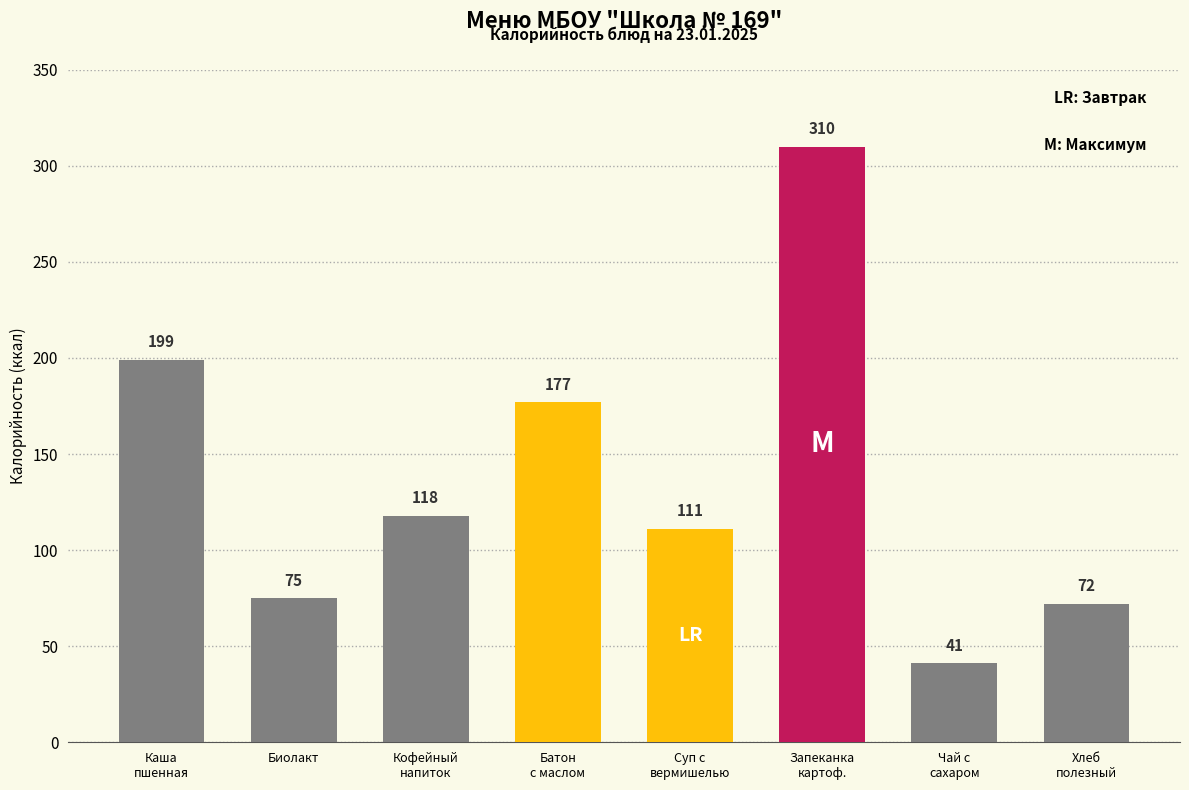

Rank the categories by value from lowest to highest.

Чай с
сахаром, Хлеб
полезный, Биолакт, Суп с
вермишелью, Кофейный
напиток, Батон
с маслом, Каша
пшенная, Запеканка
картоф.